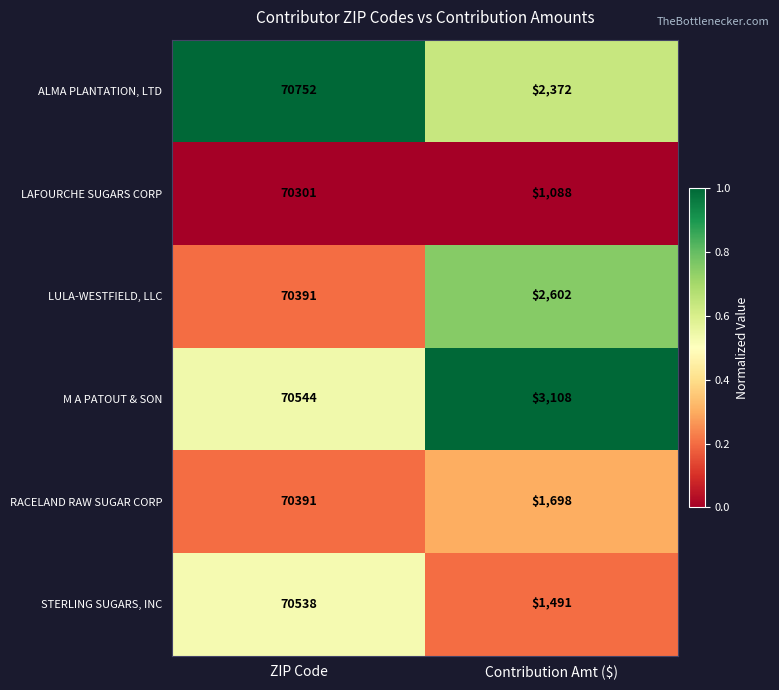

Which series has the widest spread of values?

LAFOURCHE SUGARS CORP